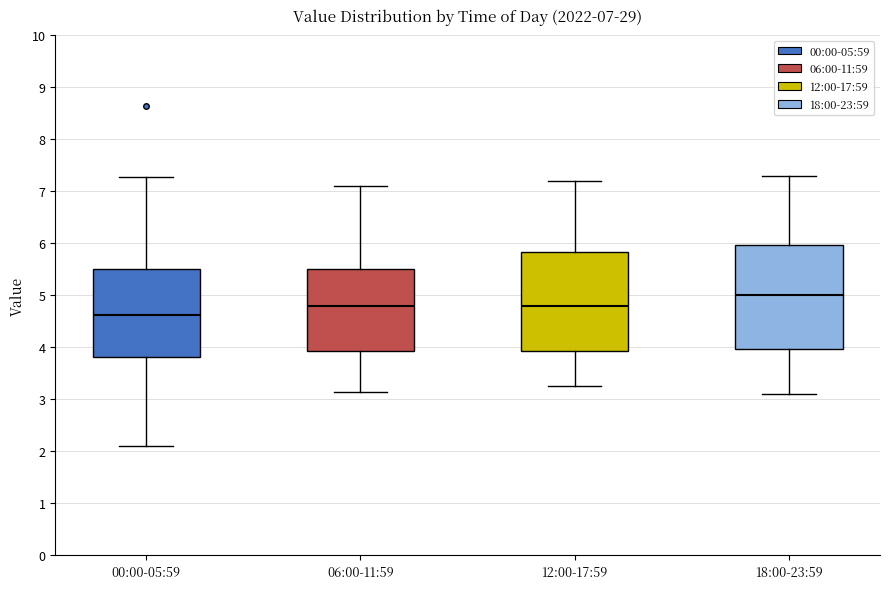

Which box's median line is the highest?

18:00-23:59